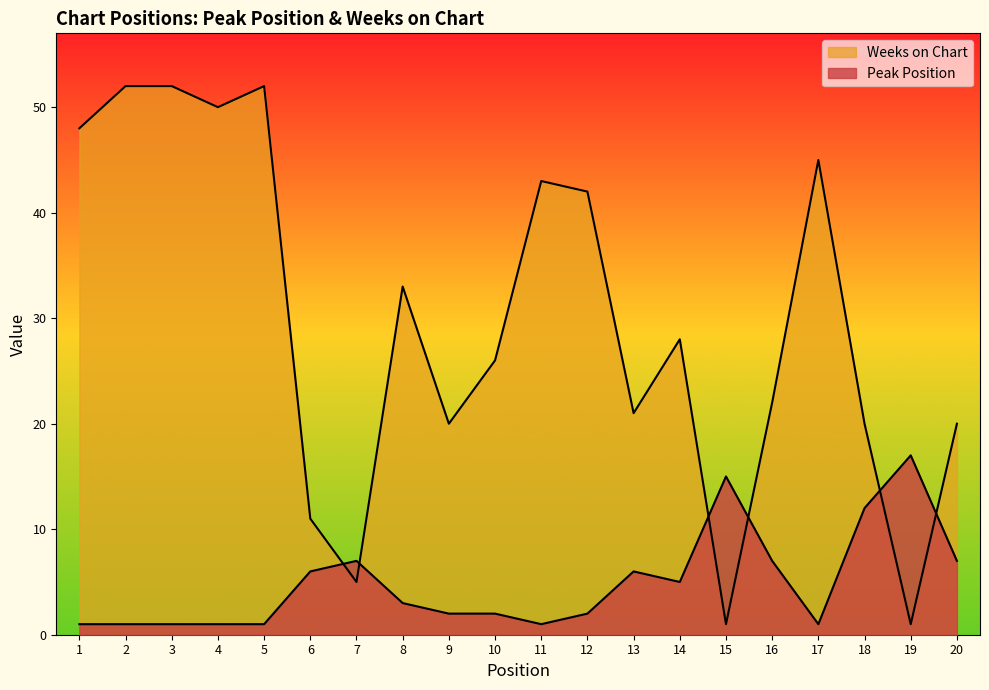

Which series has the largest total across all categories?

Weeks on Chart